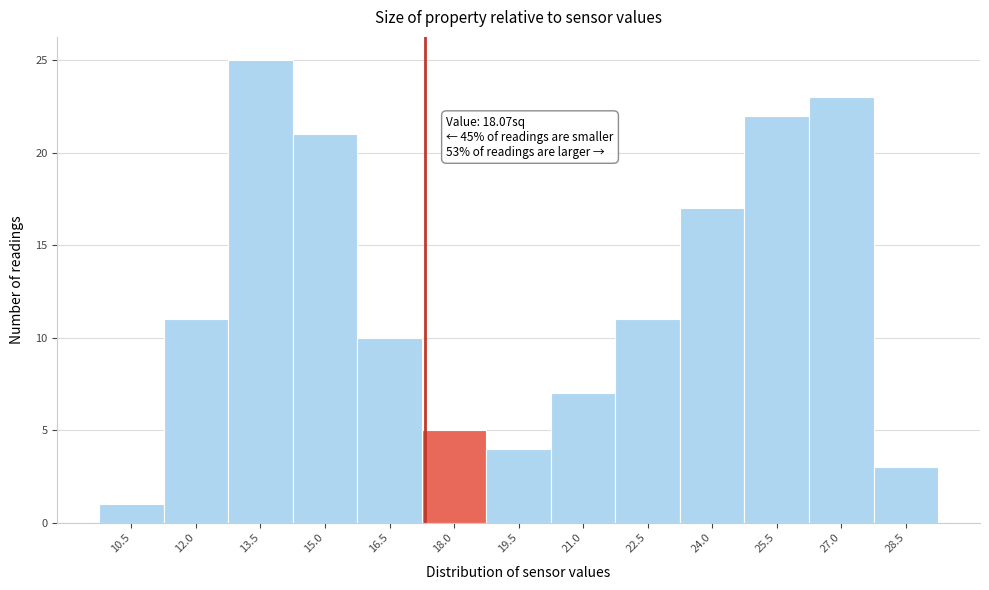

Reading left to right, list all the values displayed in this chart.

1	11	25	21	10	5	4	7	11	17	22	23	3